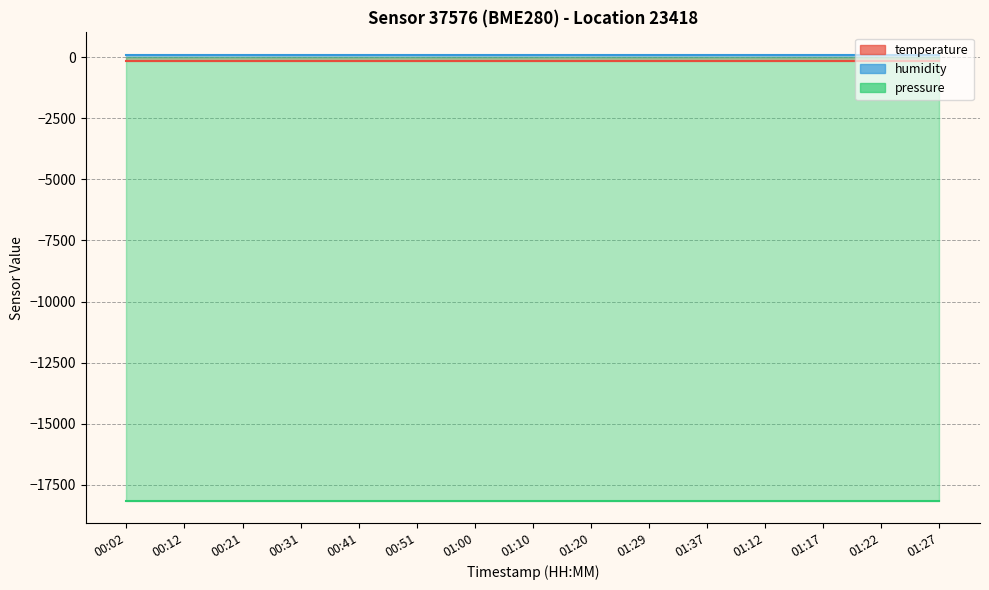

What are all the series names shown in the legend?

temperature, humidity, pressure